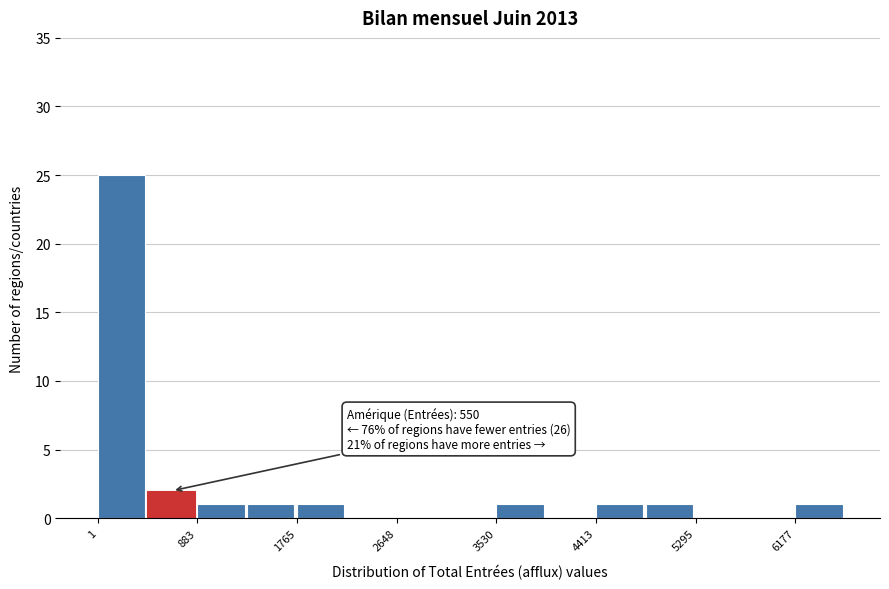

Which range on the x-axis has the tallest bar?

0 to 400